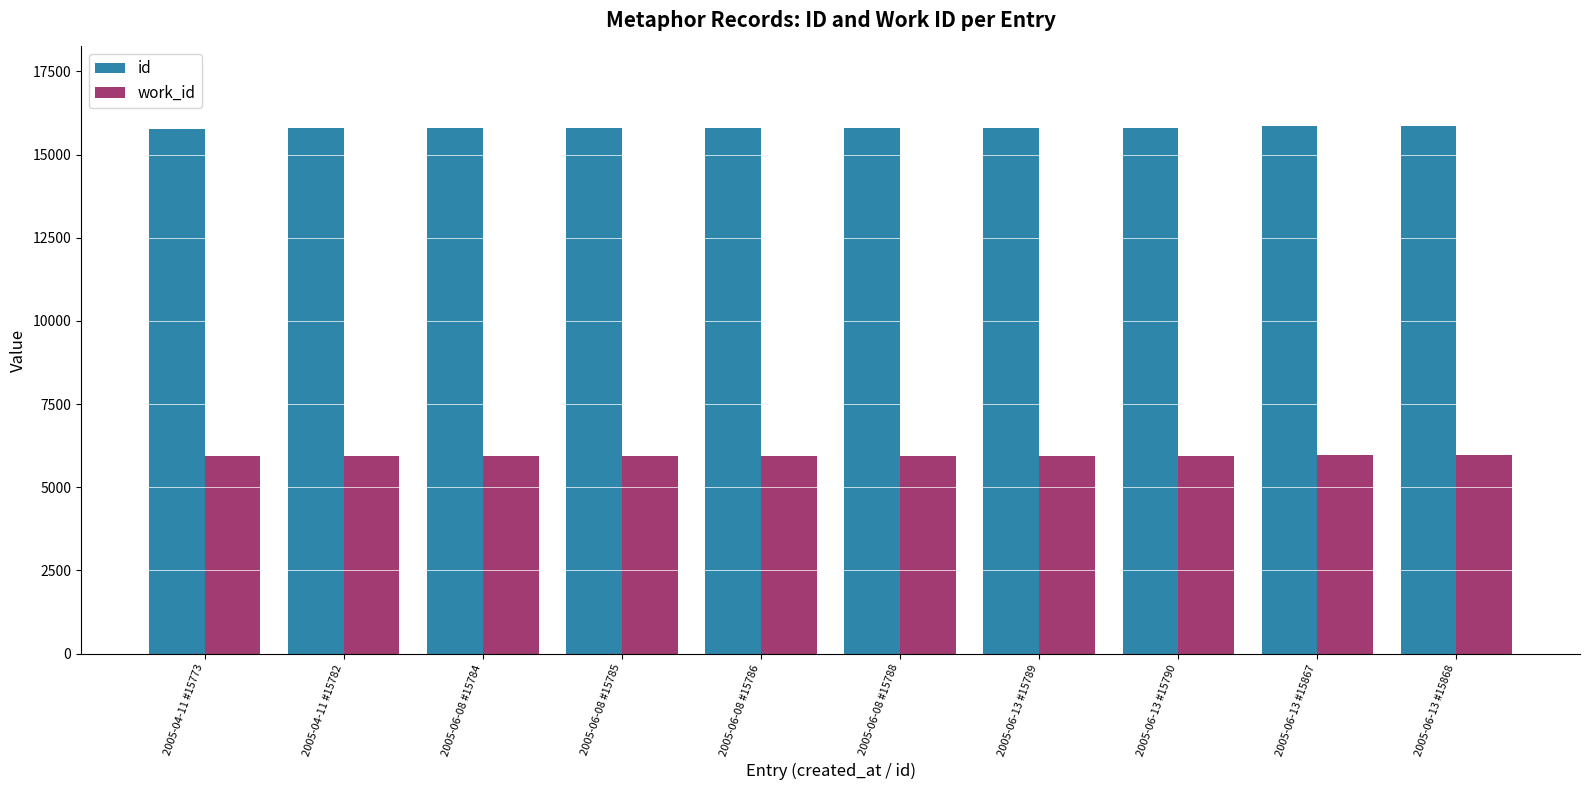

Is it true that id equals 15784 at 2005-06-08 #15784?

True